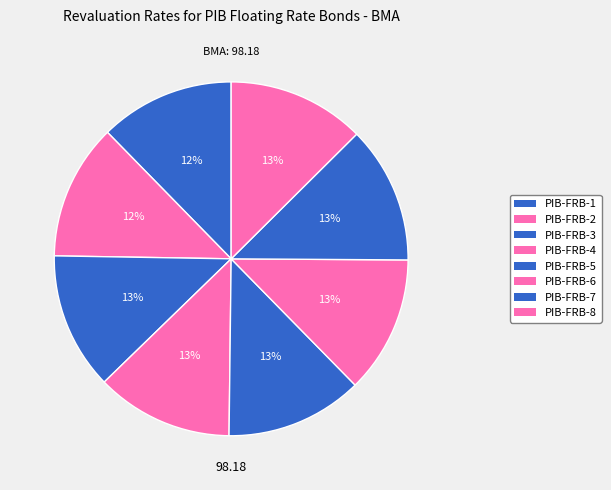

Rank the categories by value from highest to lowest.

PIB-FRB-8, PIB-FRB-7, PIB-FRB-5, PIB-FRB-6, PIB-FRB-4, PIB-FRB-3, PIB-FRB-2, PIB-FRB-1